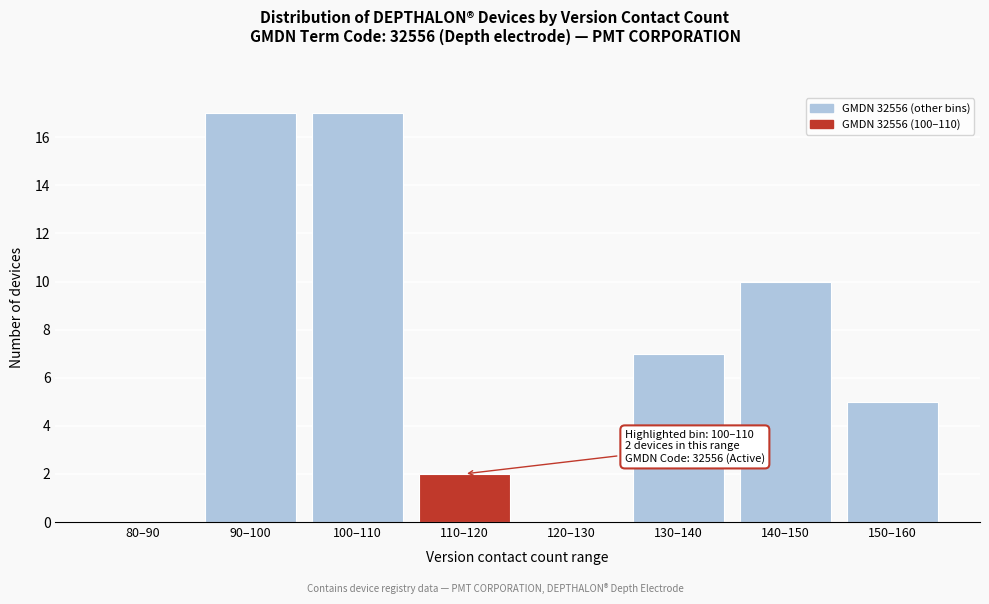

Reading left to right, list all the values displayed in this chart.

80–90=0	90–100=17	100–110=17	110–120=2	120–130=0	130–140=7	140–150=10	150–160=5